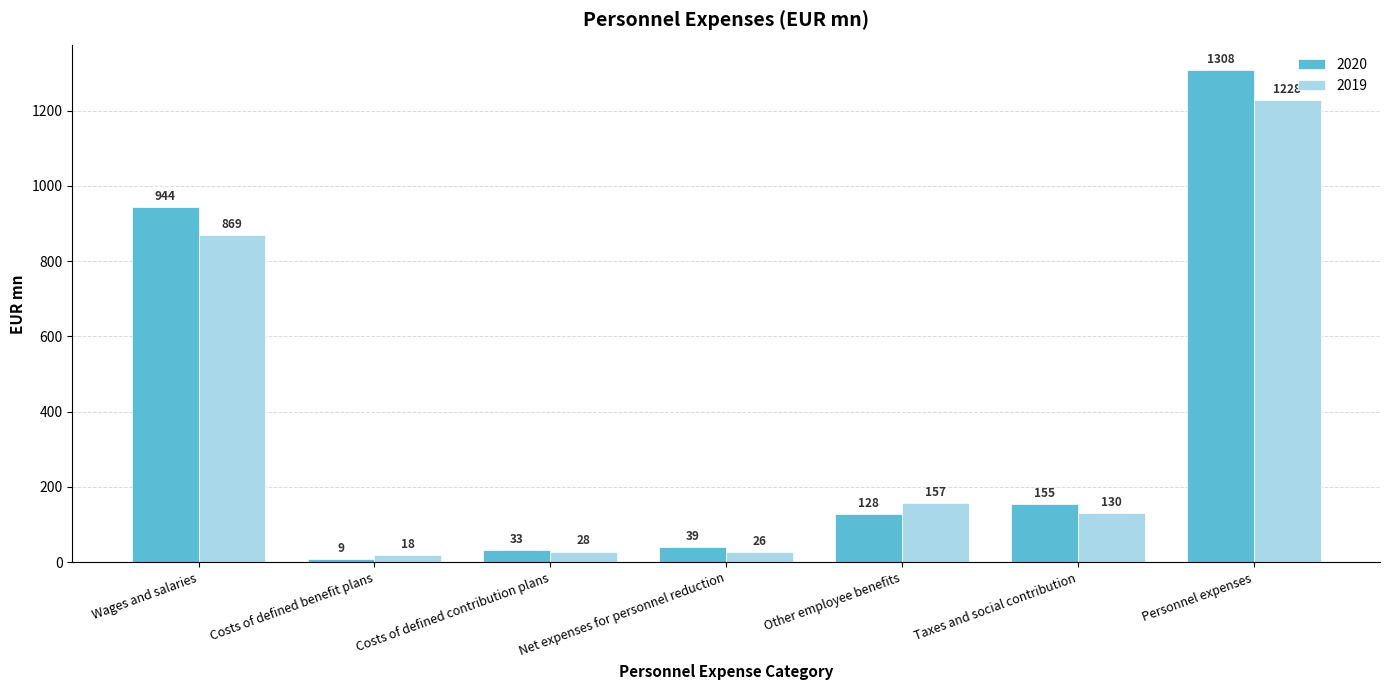

What position from the left is Other employee benefits?

5